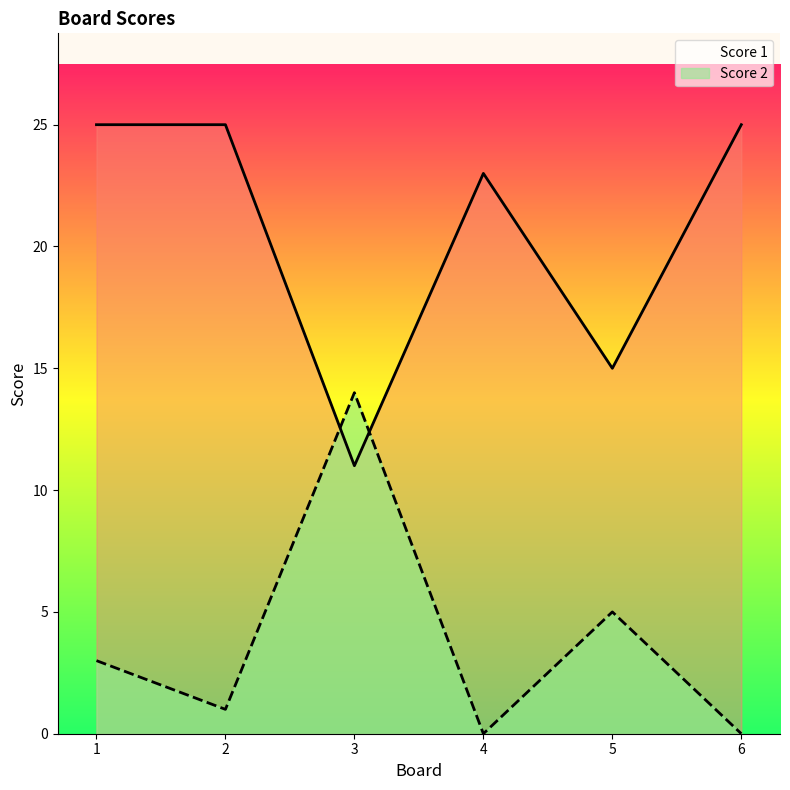

Which series changed the most between 3 and 6?

Score 1